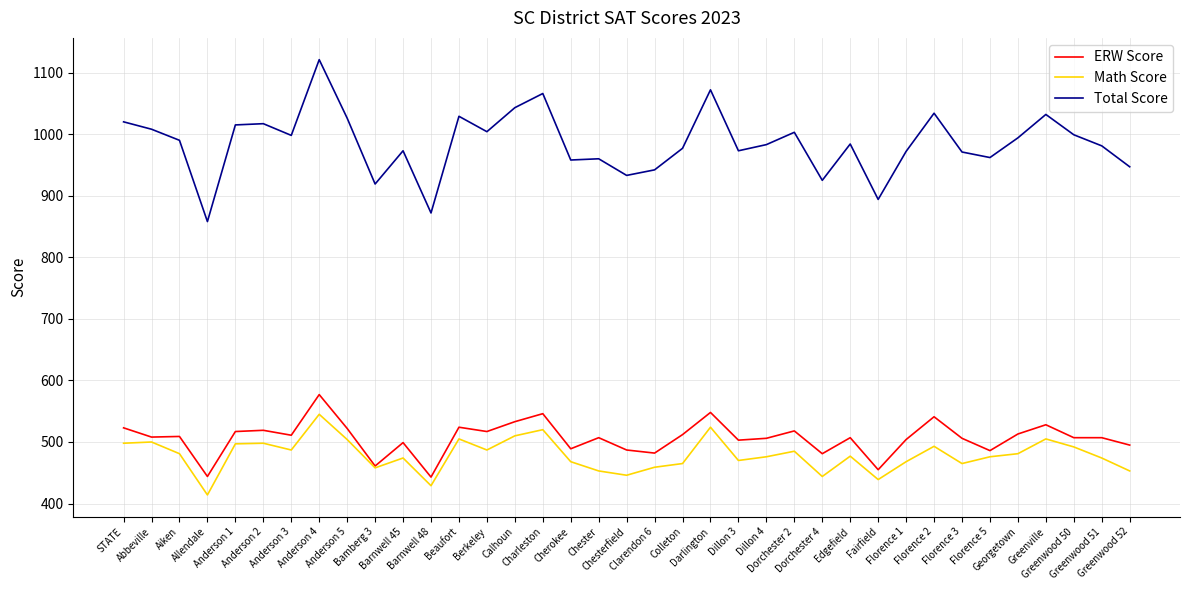

Which series has the largest range (max minus min)?

Total Score